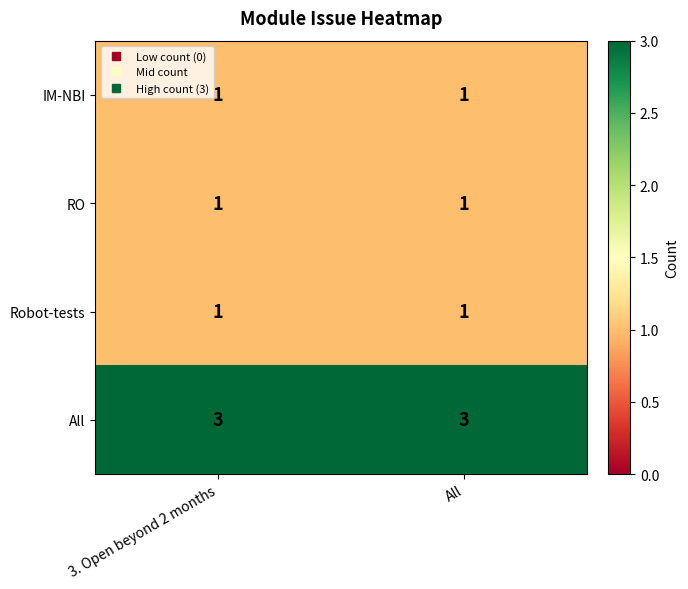

What is the spread (max minus min) of values at All?

2